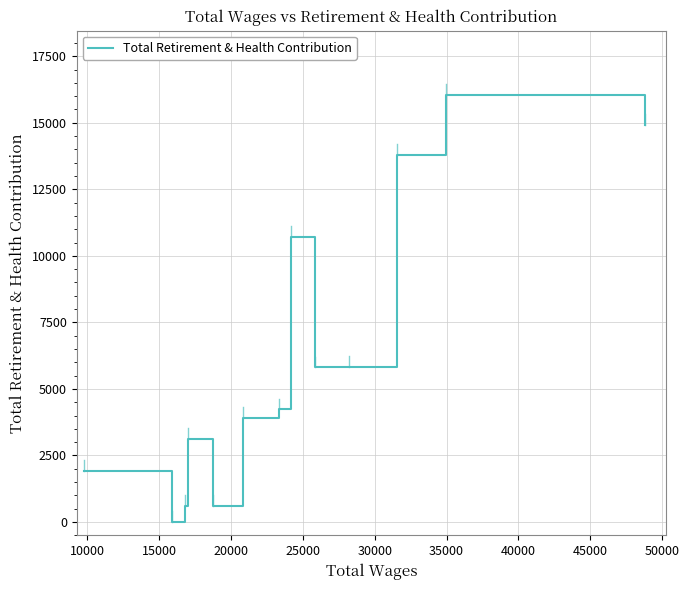

What is the sum of all values?

81533